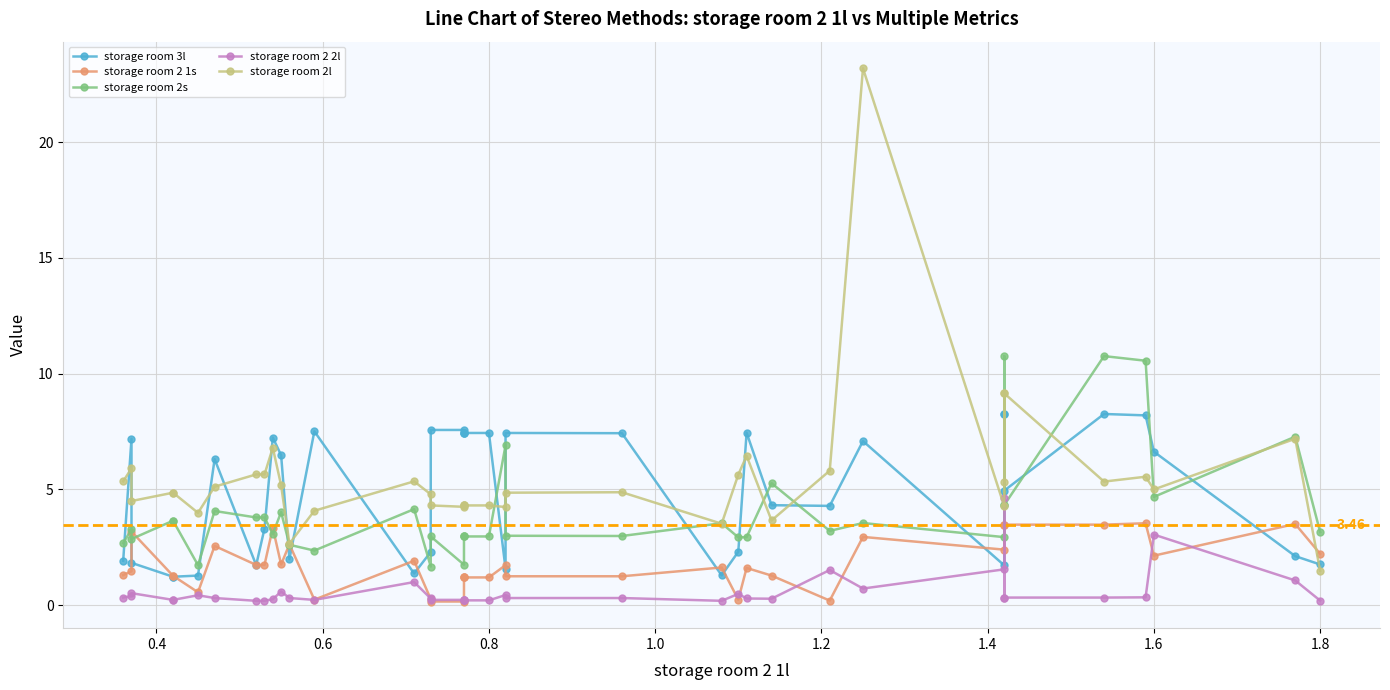

True or false: storage room 2 2l has a value of 0.1 at 19.

False